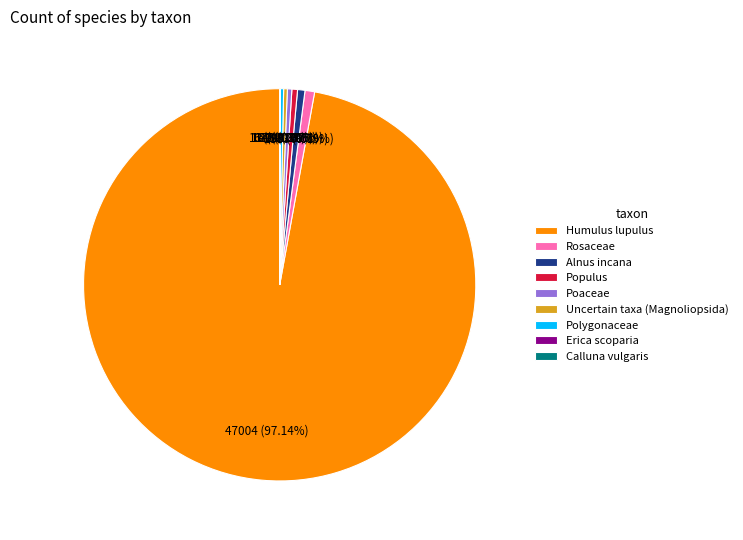

Is there a majority slice in this chart?

Yes